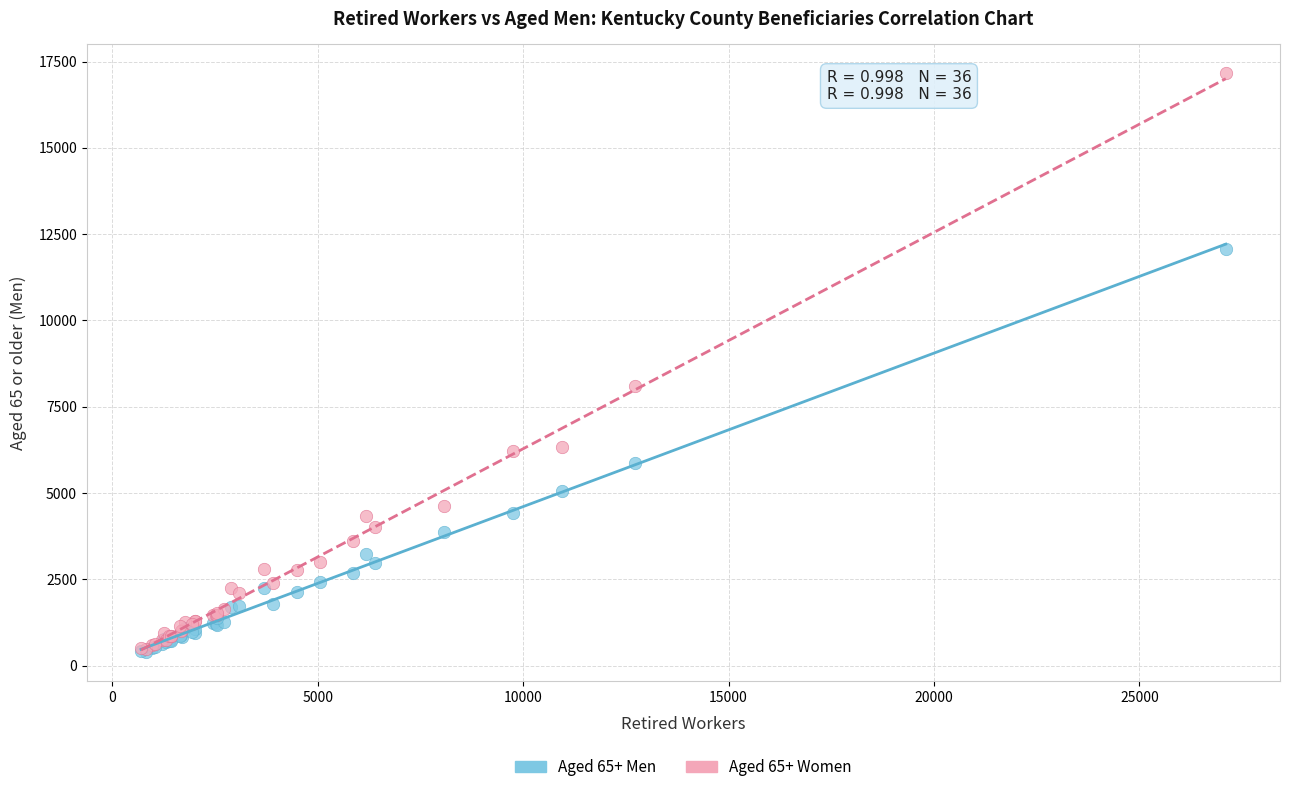

Across all series, what Y value is closest to 8770?

8090